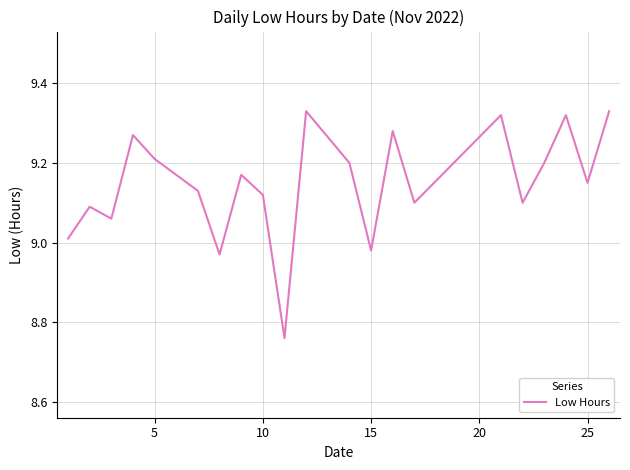

What is the difference between the maximum and minimum values?

0.6